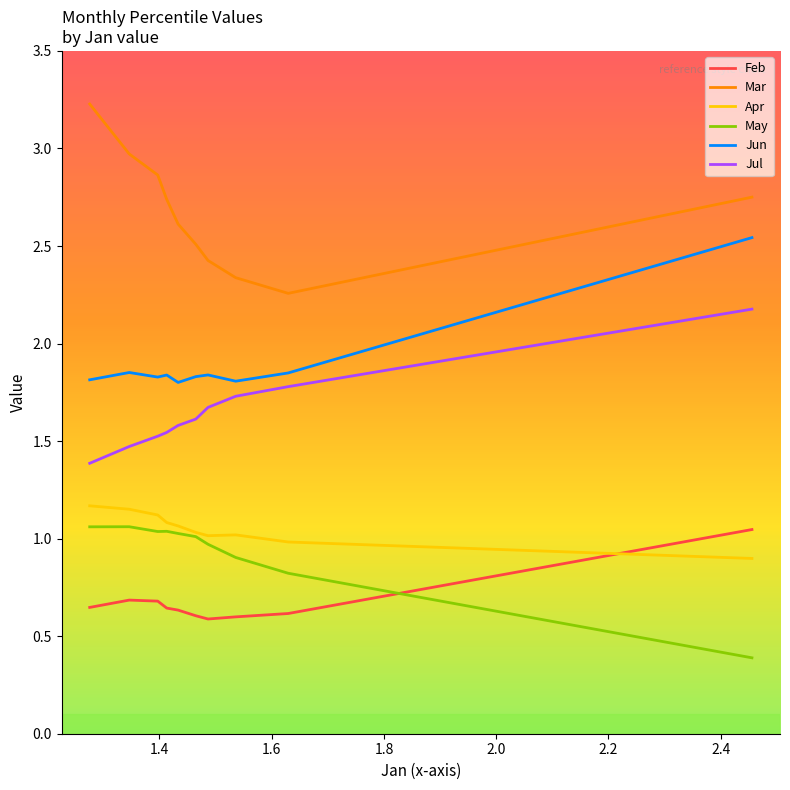

What is the maximum value shown in the chart?

3.2